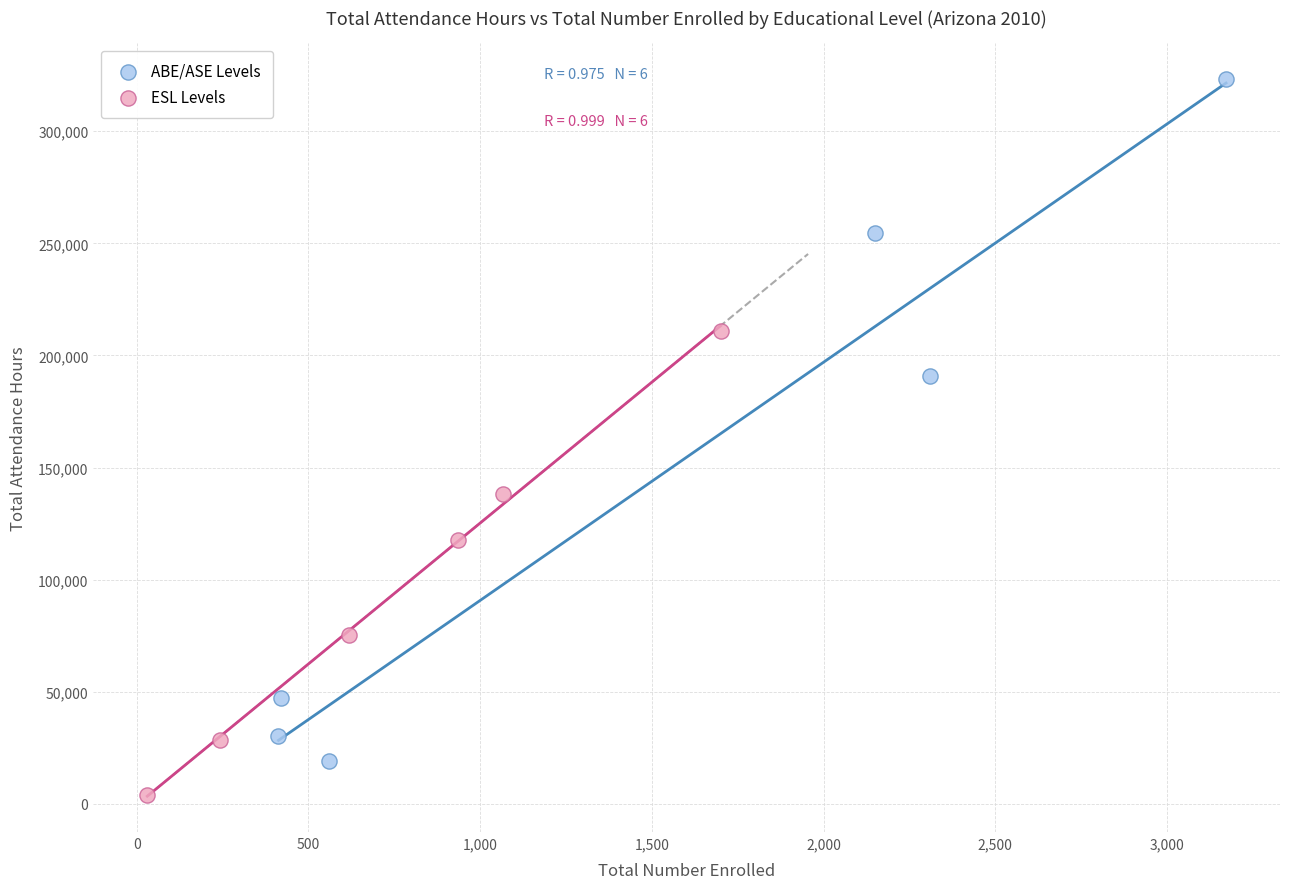

Which series contains the highest Y value?

ABE/ASE Levels